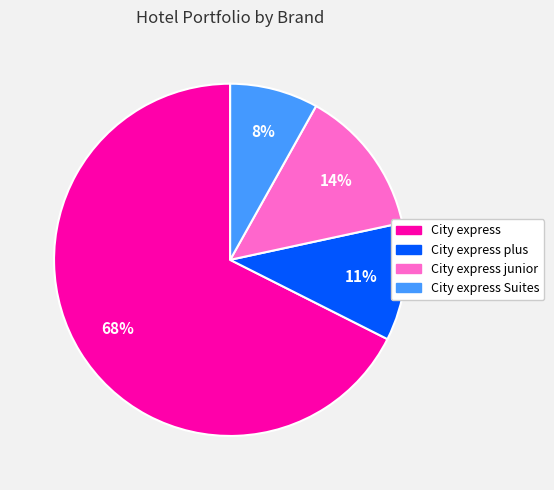

To the nearest percent, what is the combined percentage of City express Suites and City express junior?

22%